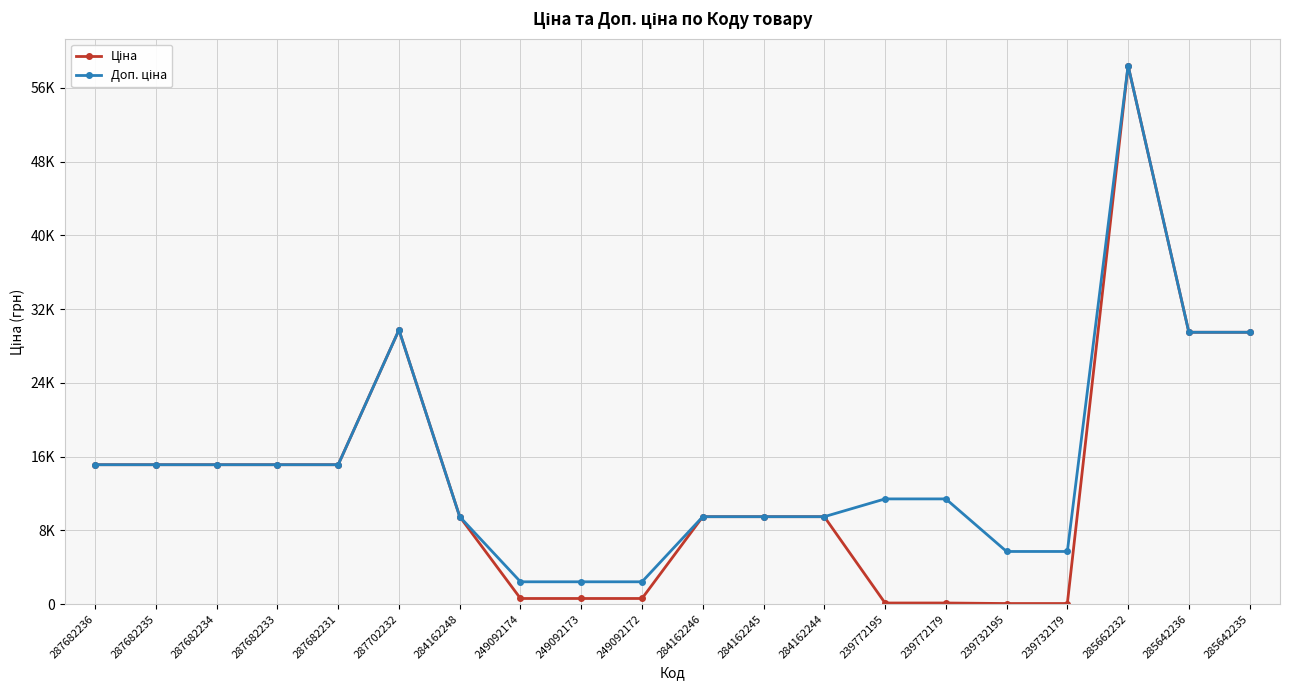

Is this an area chart (filled region under the line)?

No